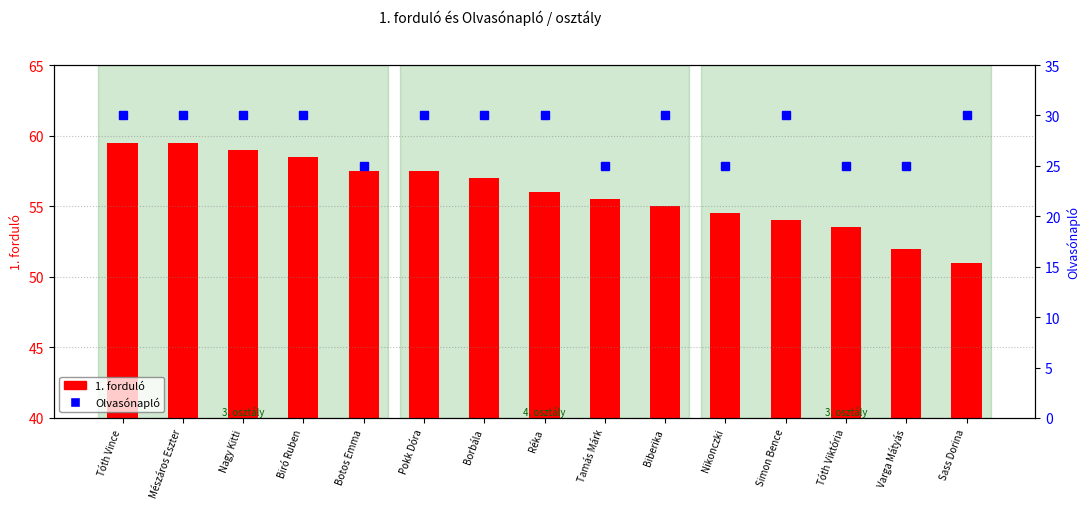

What is the difference between the 1. forduló values at Borbála and Tamás Márk?

1.5